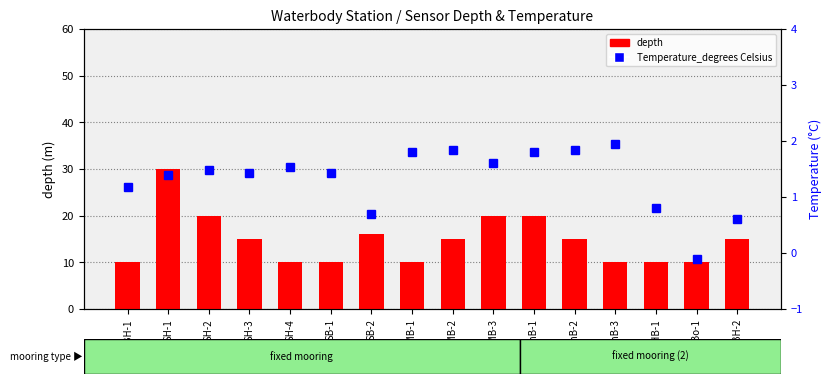

True or false: Temperature_degrees Celsius has a value of 0.6 at BH-2.

True